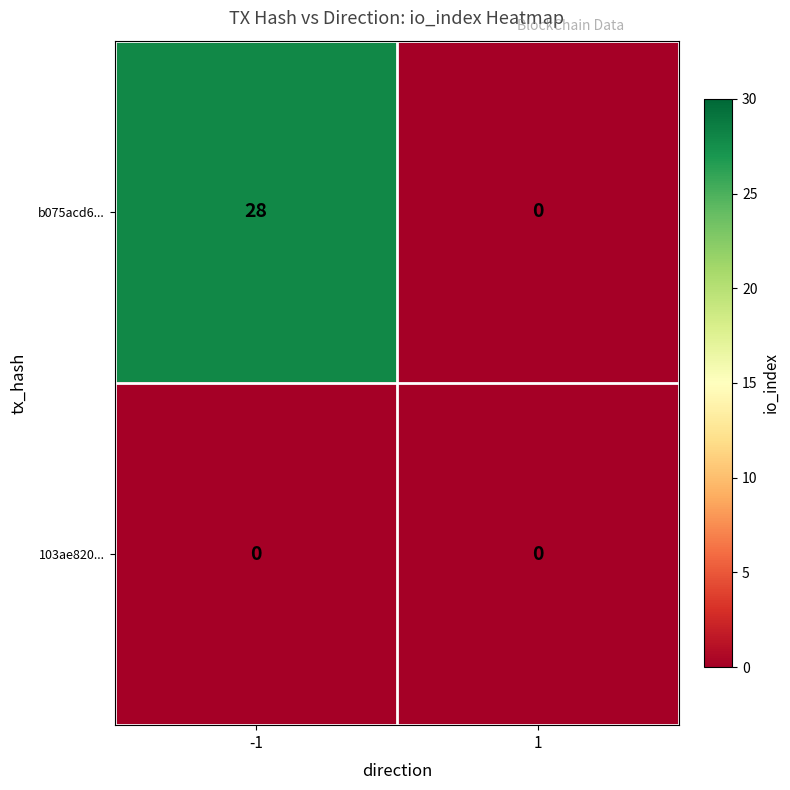

What is the difference between the b075acd6... values at -1 and 1?

28